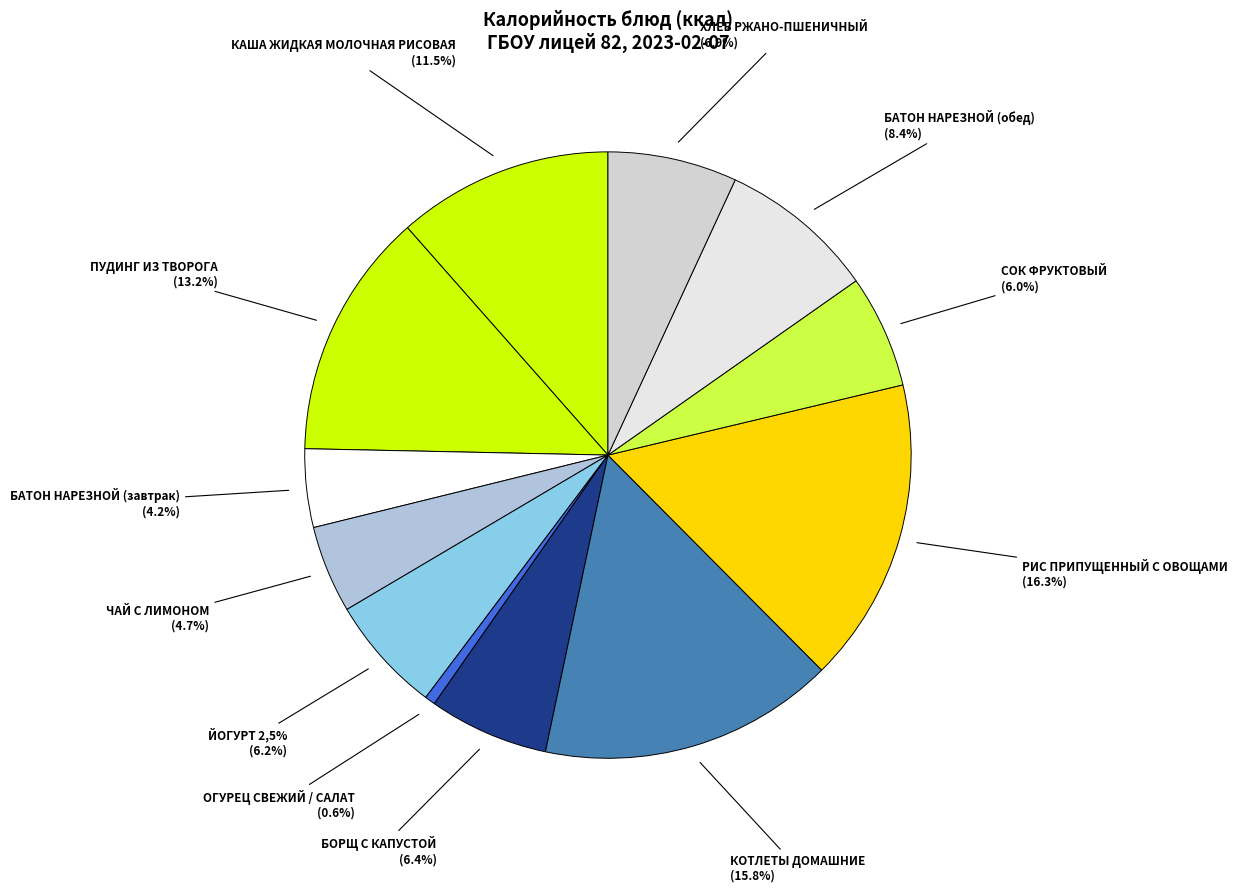

True or false: БАТОН НАРЕЗНОЙ (обед) accounts for 8% of the total.

True